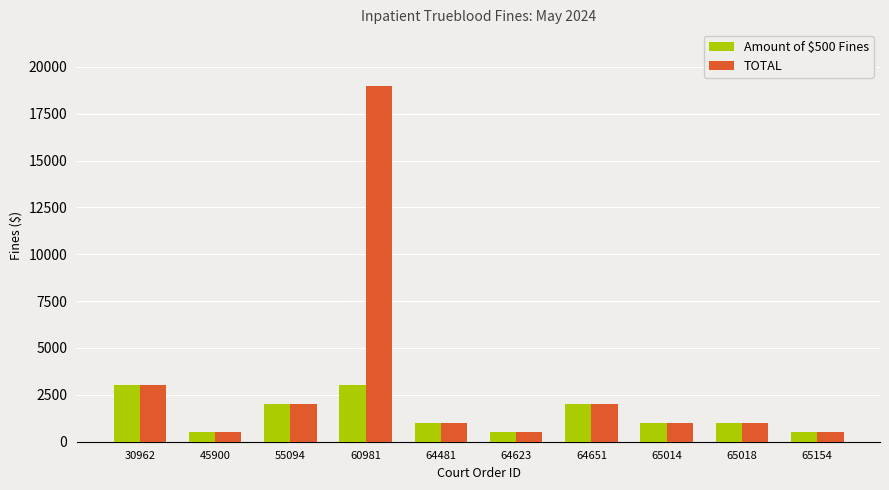

How many bars are there in total?

20